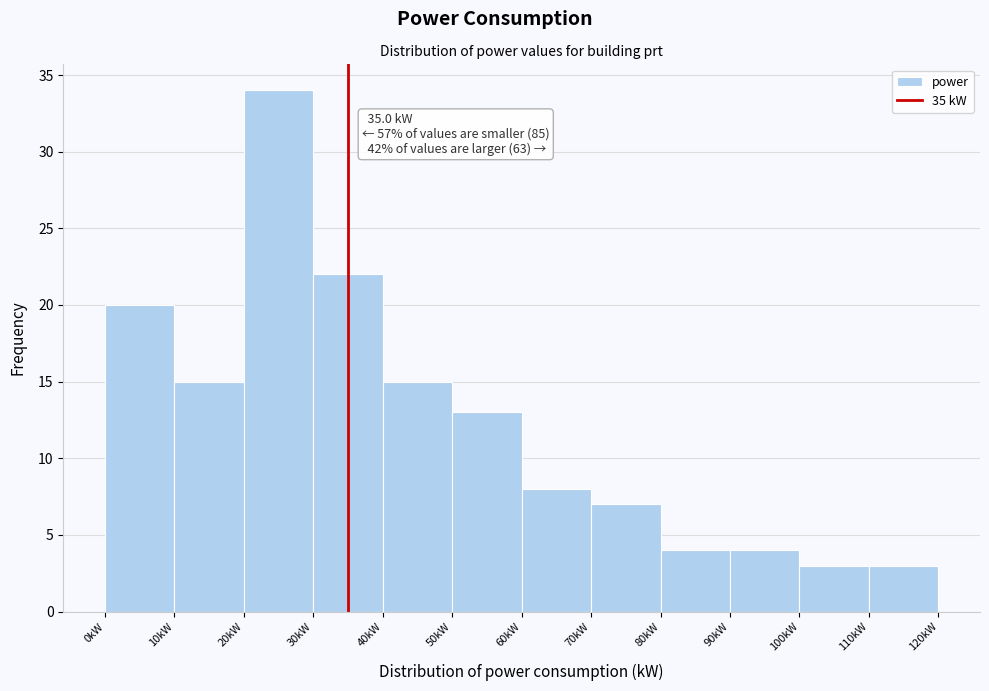

Which range on the x-axis has the tallest bar?

20 to 30